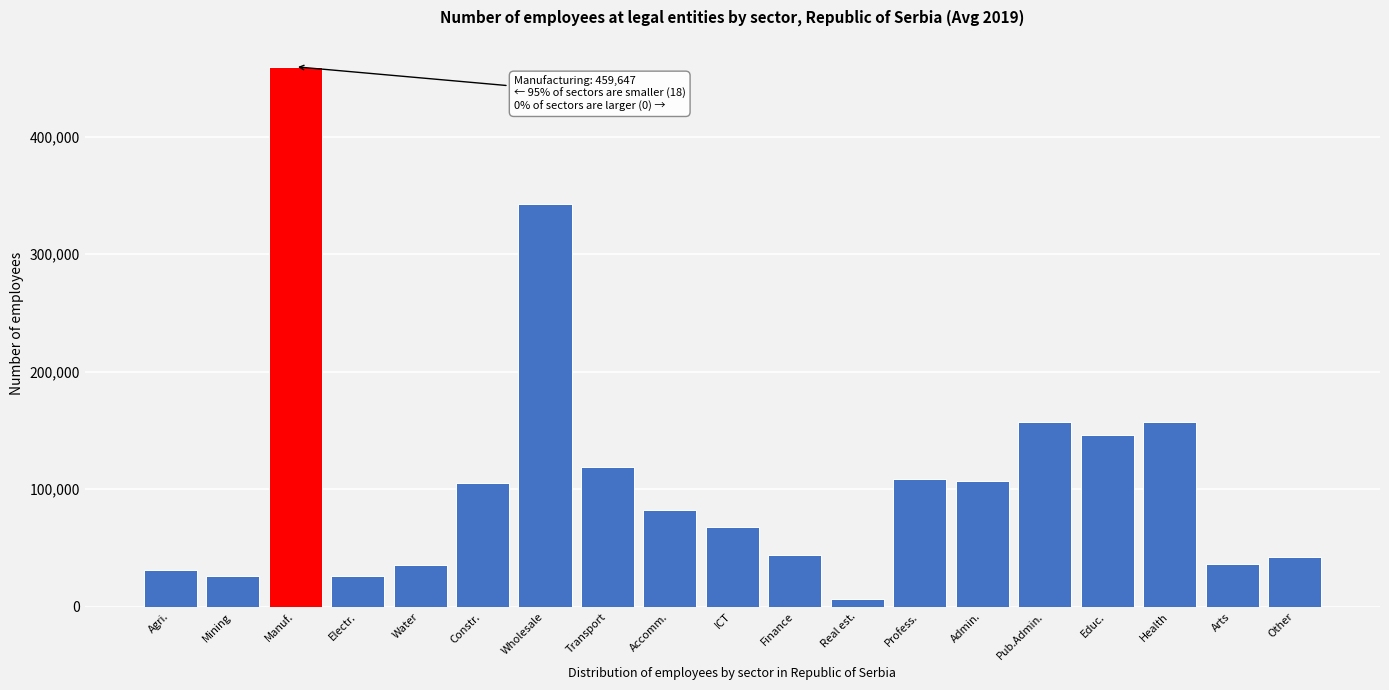

What is the value of the 16th bar from the left?

146247